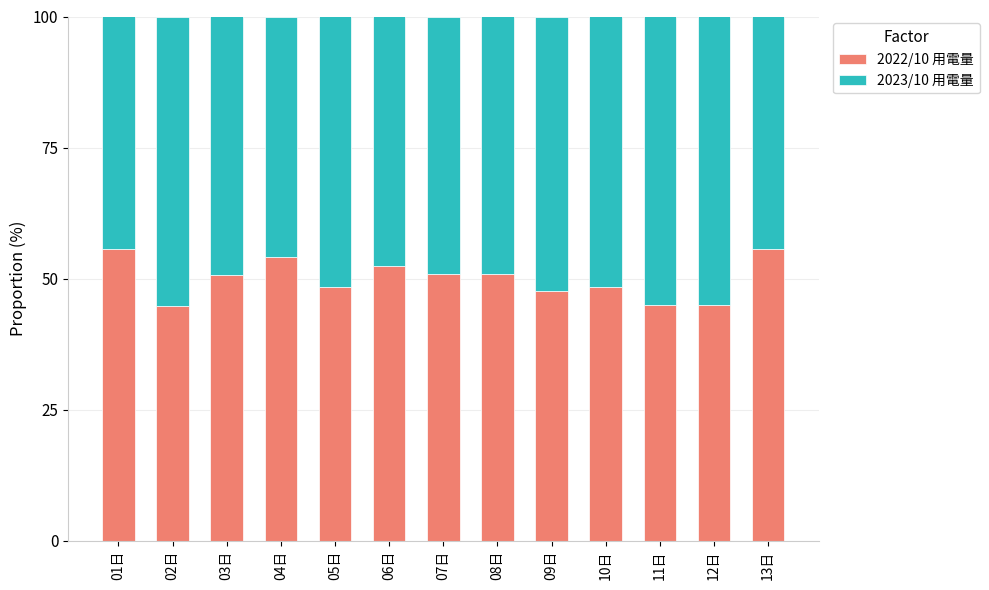

Does the chart contain stacked bars?

Yes